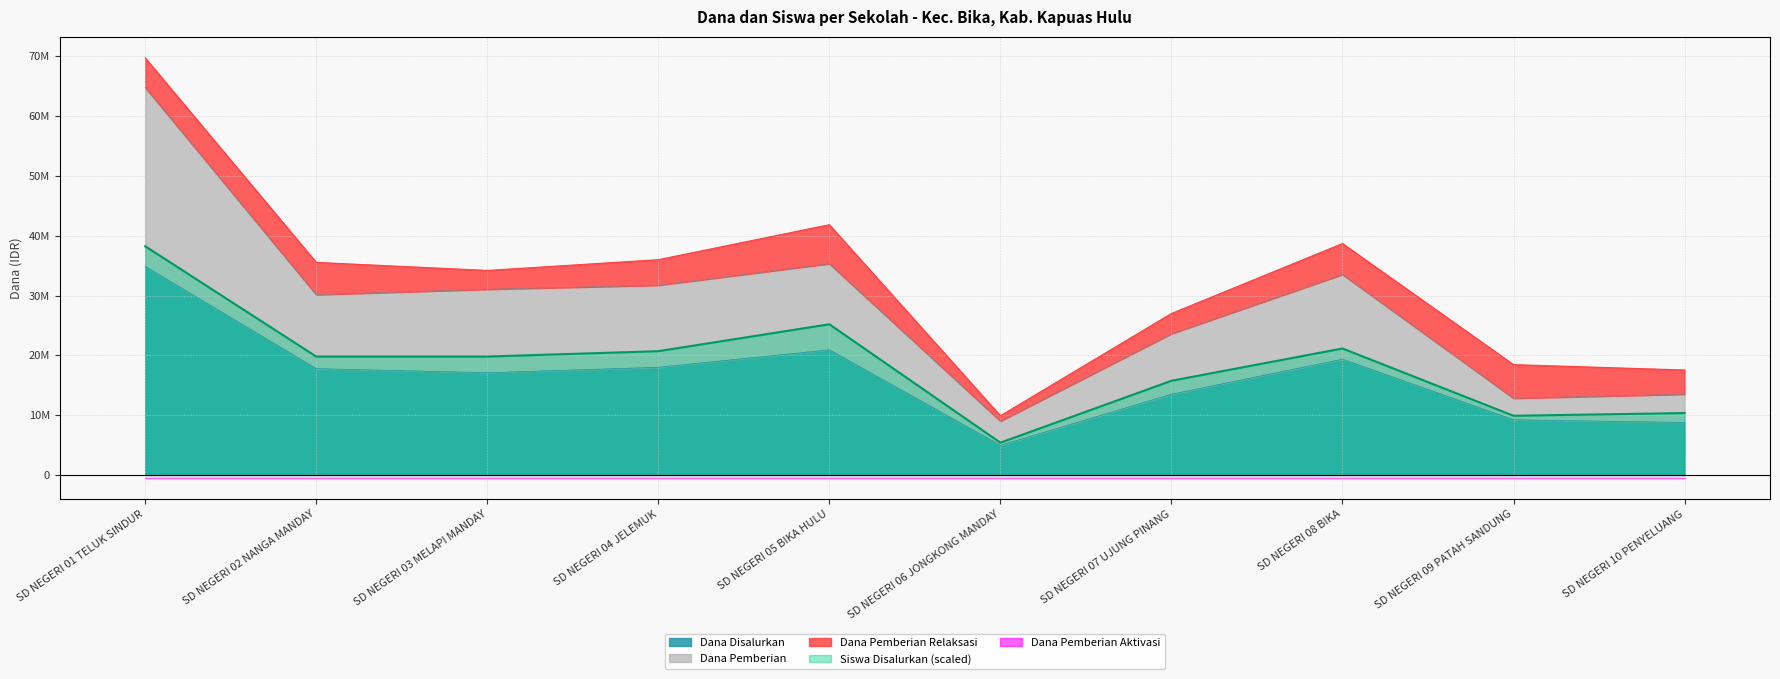

True or false: Dana Pemberian has a value of 9000000 at SD NEGERI 06 JONGKONG MANDAY.

True